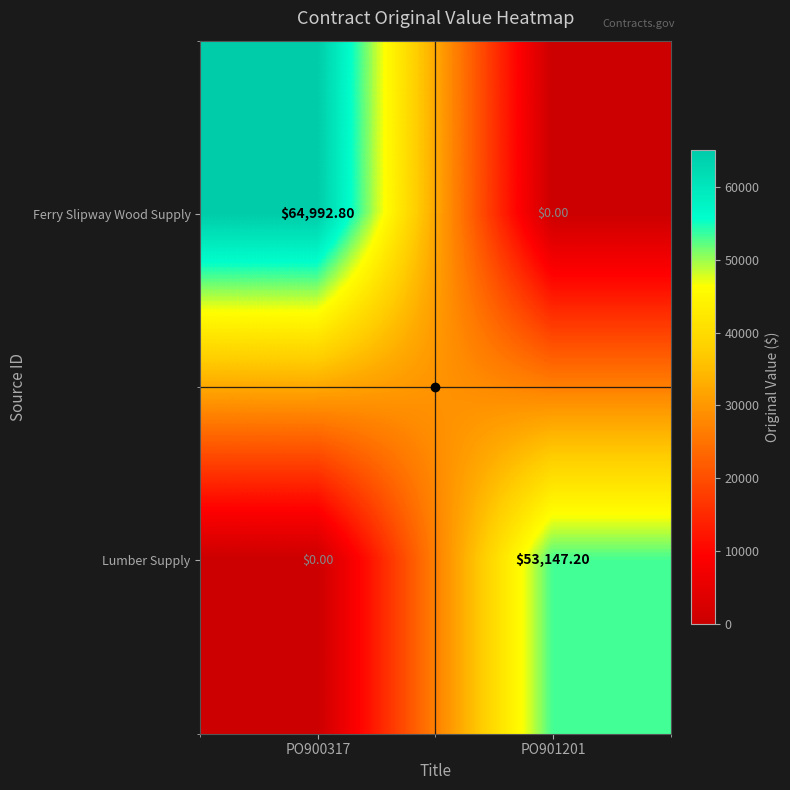

What is the difference between the maximum and minimum values in the Lumber Supply series?

53147.2